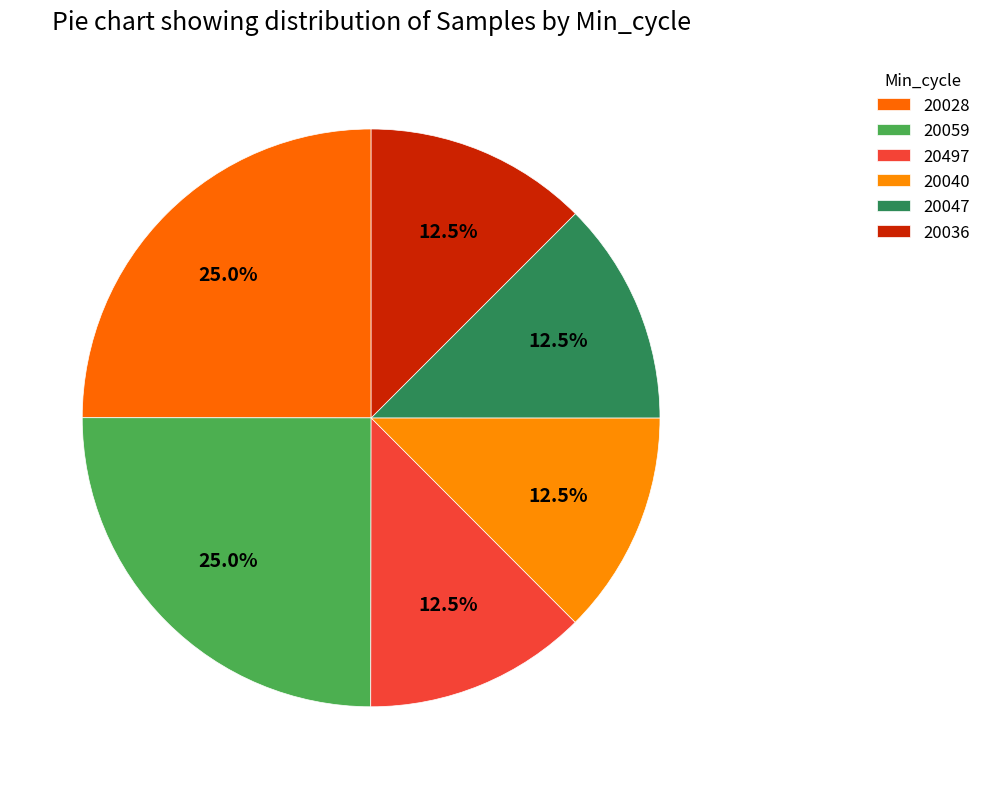

True or false: 20028 accounts for 2% of the total.

False